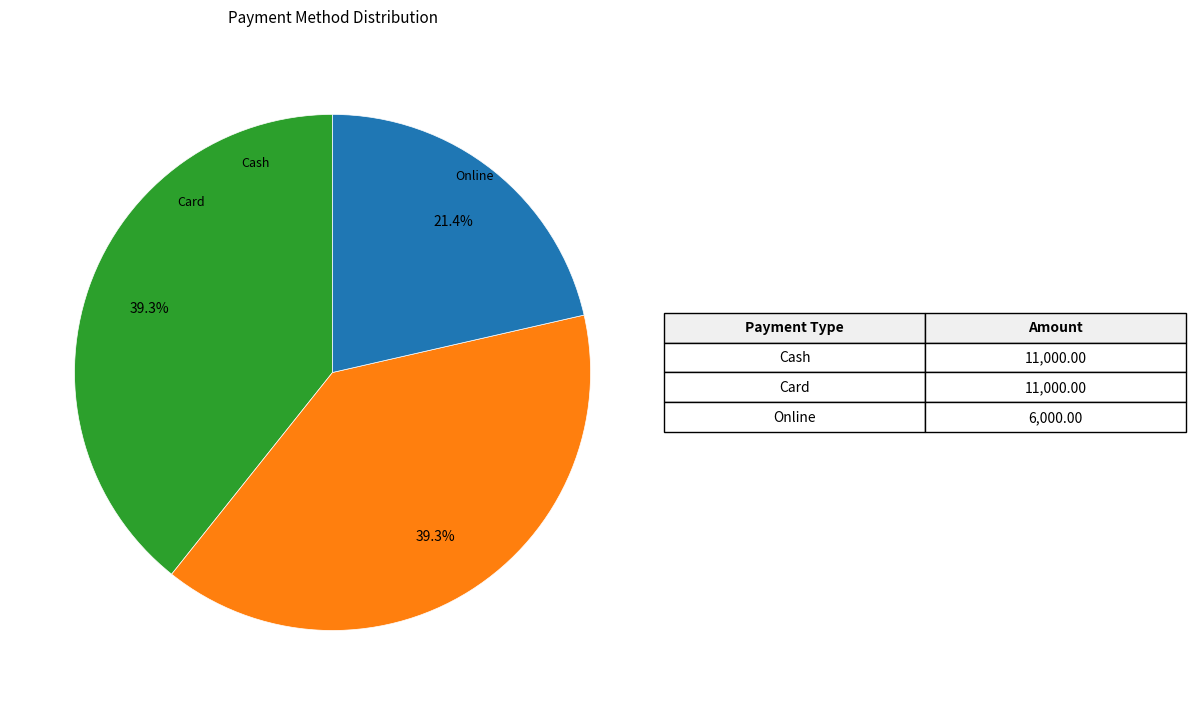

Approximately how many times larger is the value at Cash compared to Card?

1.0